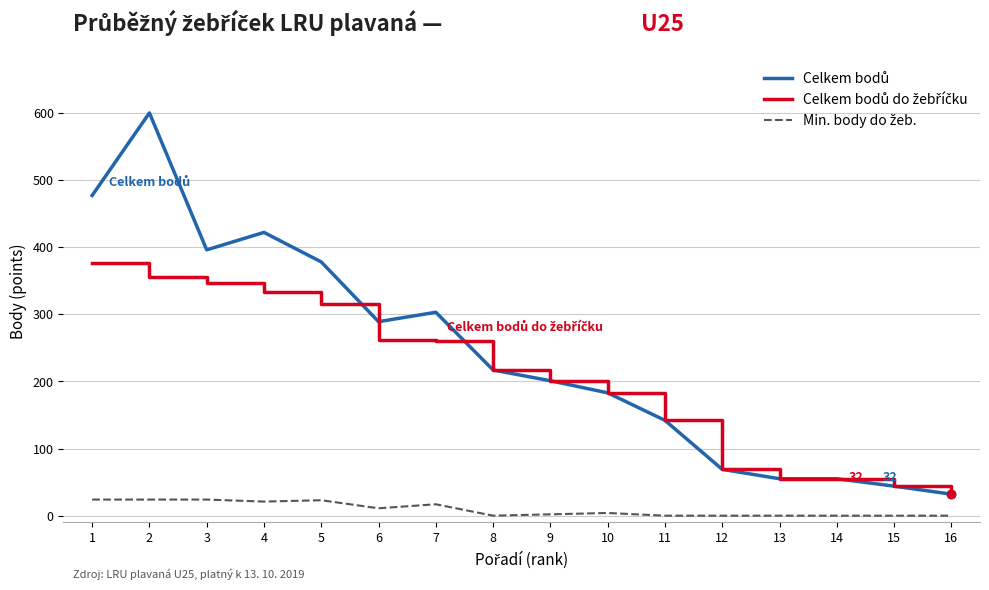

What is the difference between the highest and lowest values at 14?

55